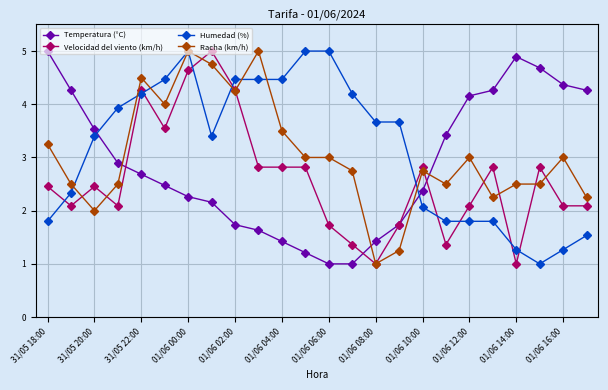

How many times do Temperatura (°C) and Racha (km/h) cross each other?

4